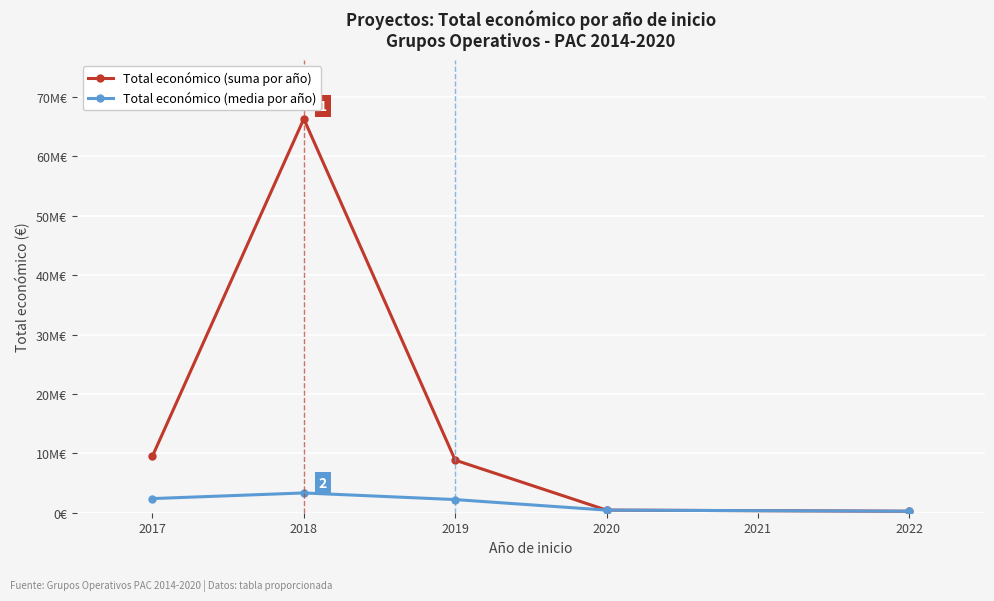

Is this an area chart (filled region under the line)?

No